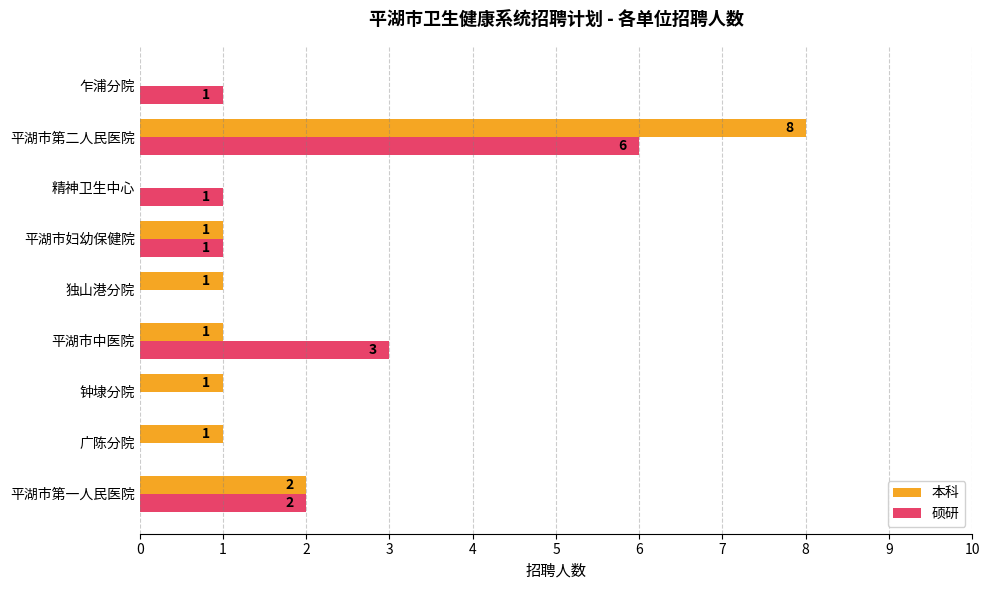

At which label is 本科 closest to 4?

平湖市第一人民医院